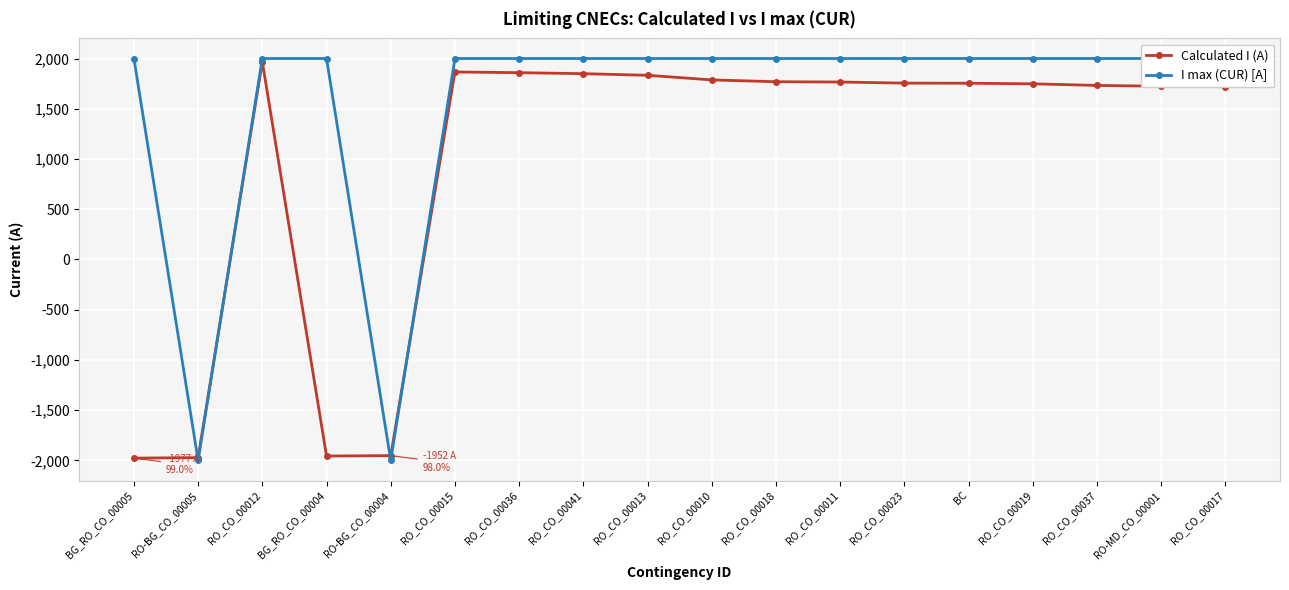

Where is the first local minimum for Calculated I (A)?

BG_RO_CO_00004